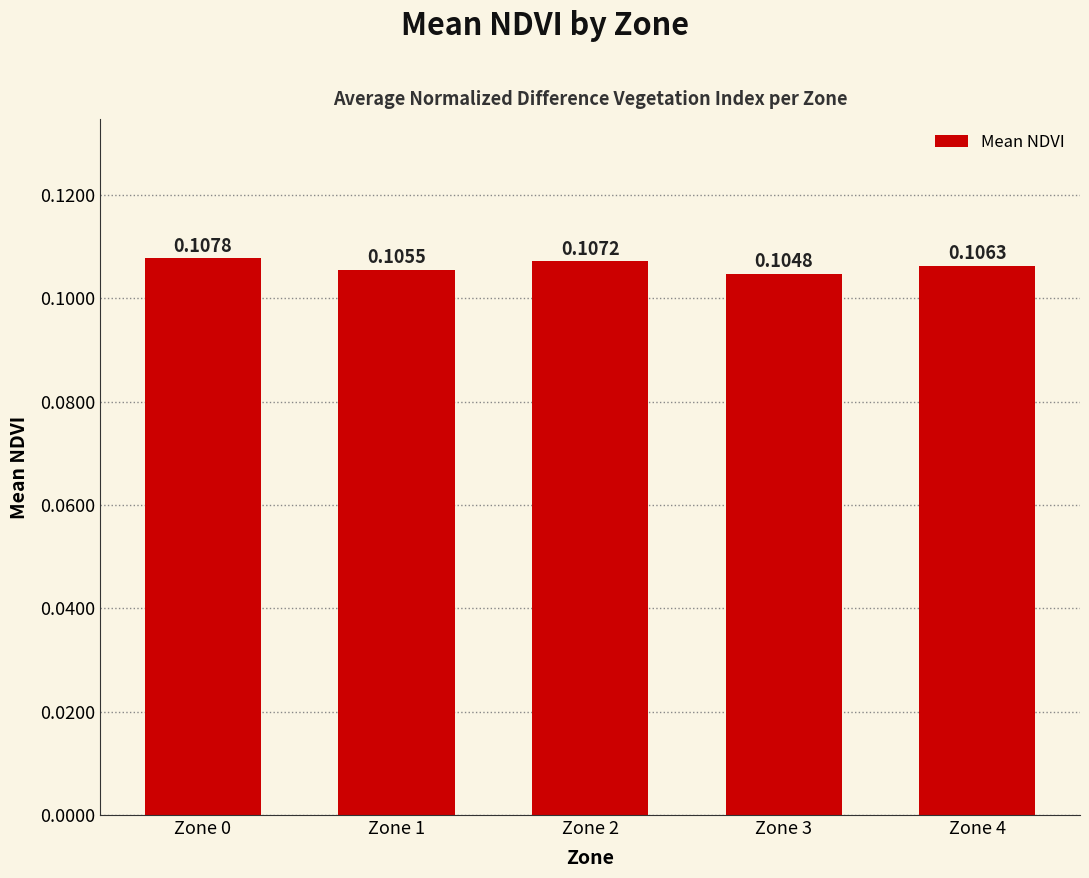

Which label corresponds to the largest value in the chart?

Zone 0